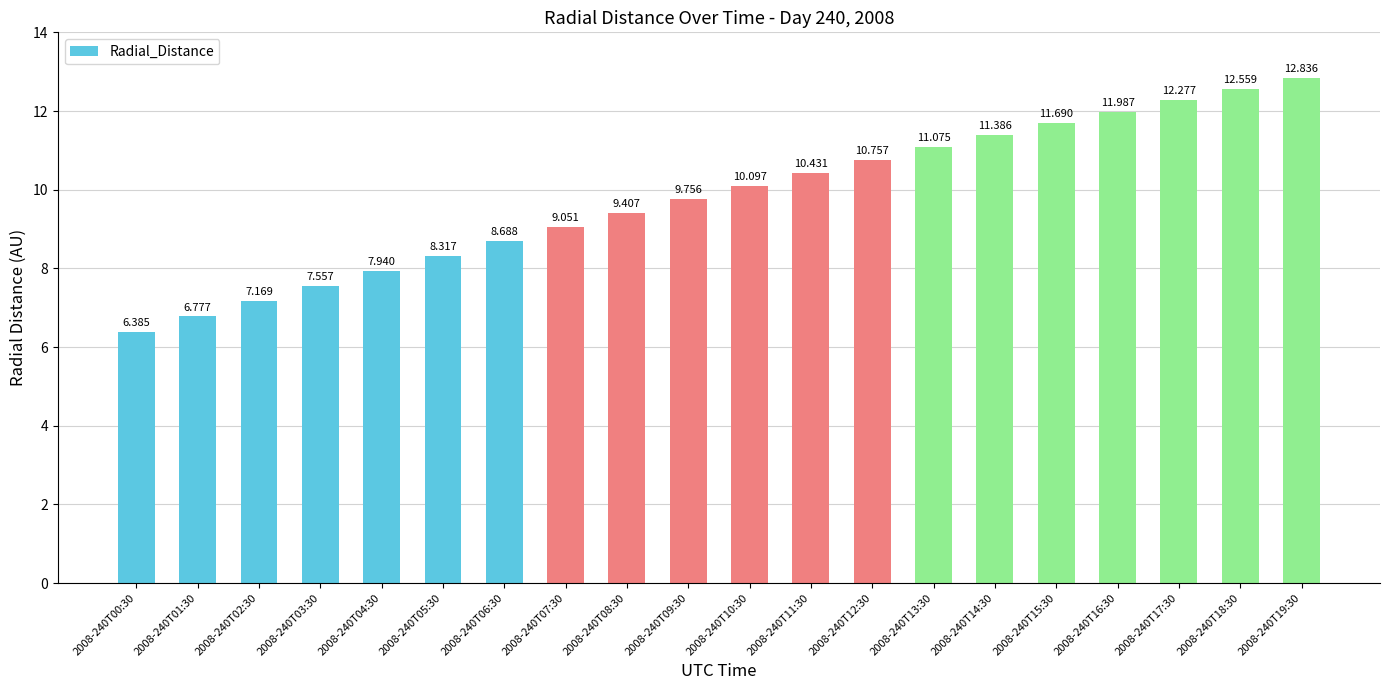

What is the difference between the values at 2008-240T06:30 and 2008-240T07:30?

0.4